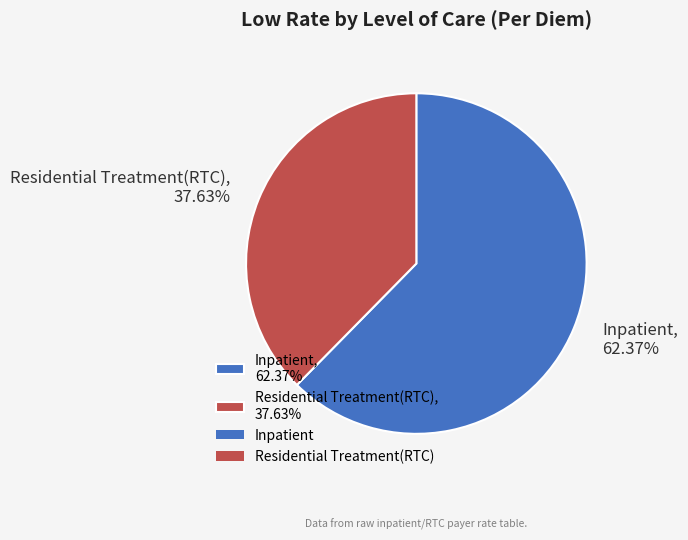

Count the number of slices in the pie.

2